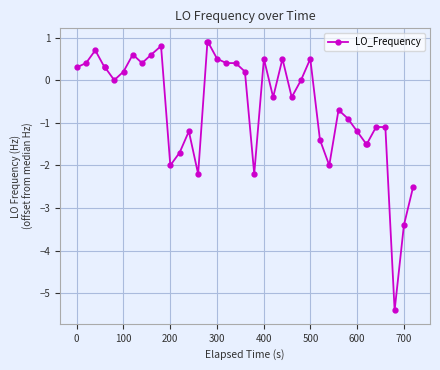

What is the difference between the maximum and minimum values?

6.3